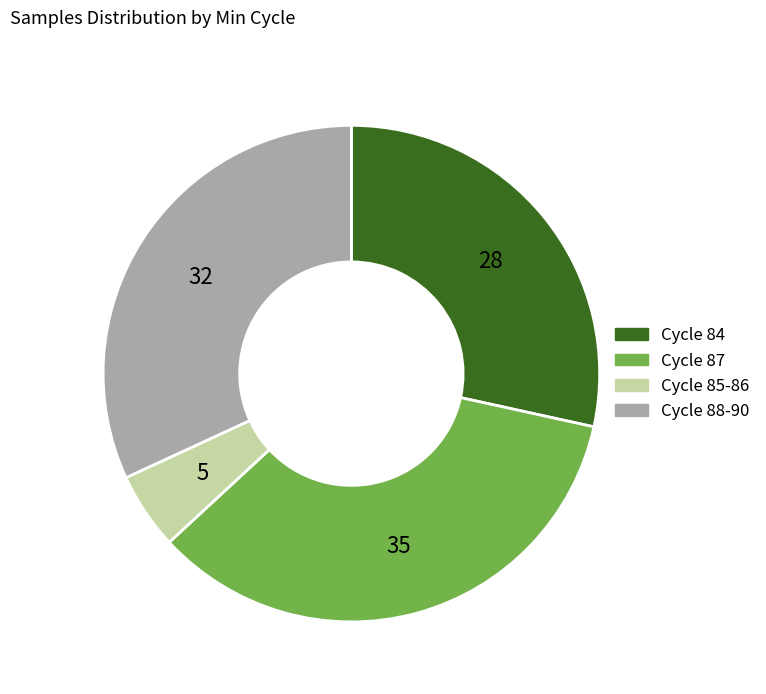

Is there a majority slice in this chart?

No